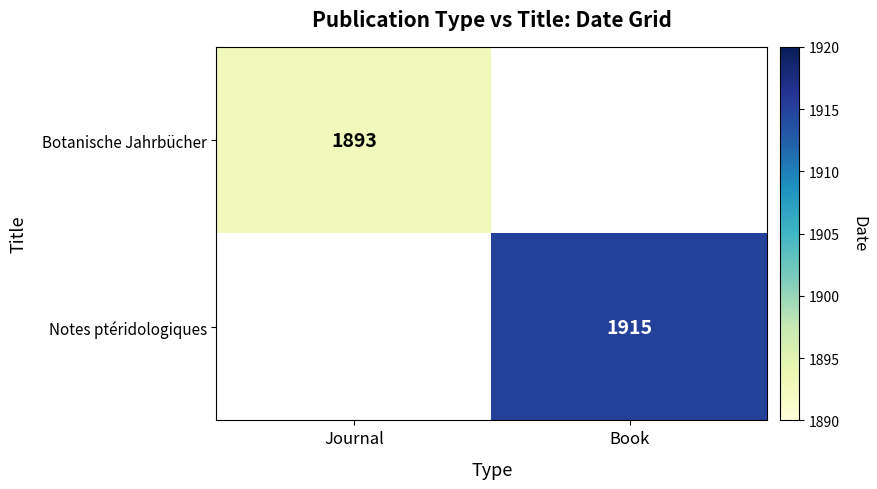

What is the maximum value shown in the chart?

1915.0